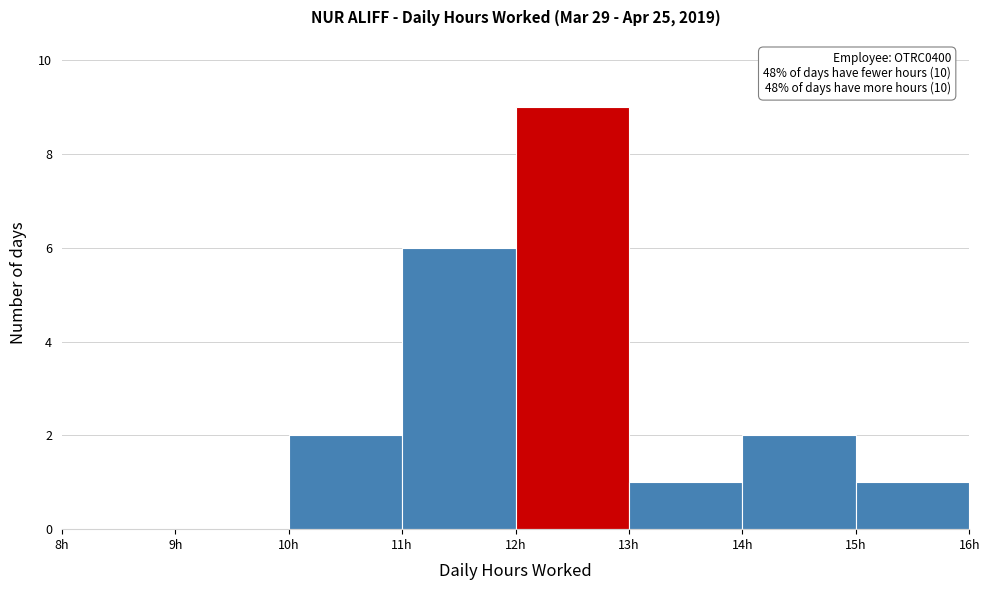

Over which range of the x-axis is the bar tallest?

12 to 13